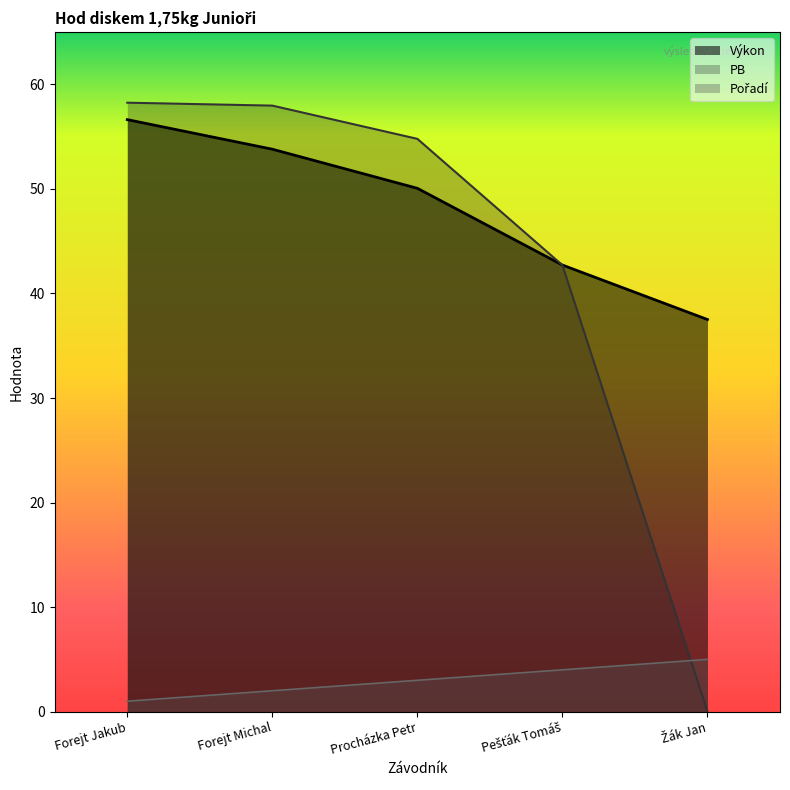

What is the label of the 3rd point from the left?

Procházka Petr